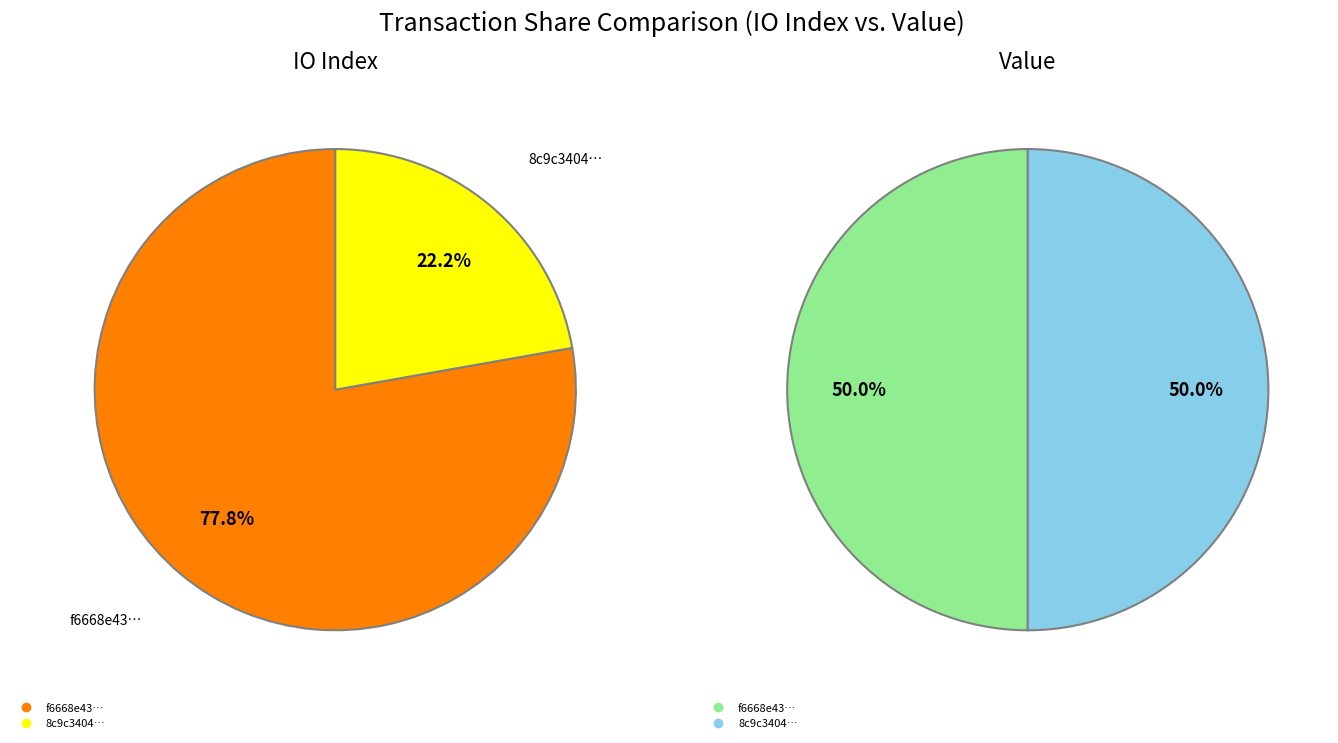

To the nearest percent, what is the combined percentage of values_io_index and values_value?

100%